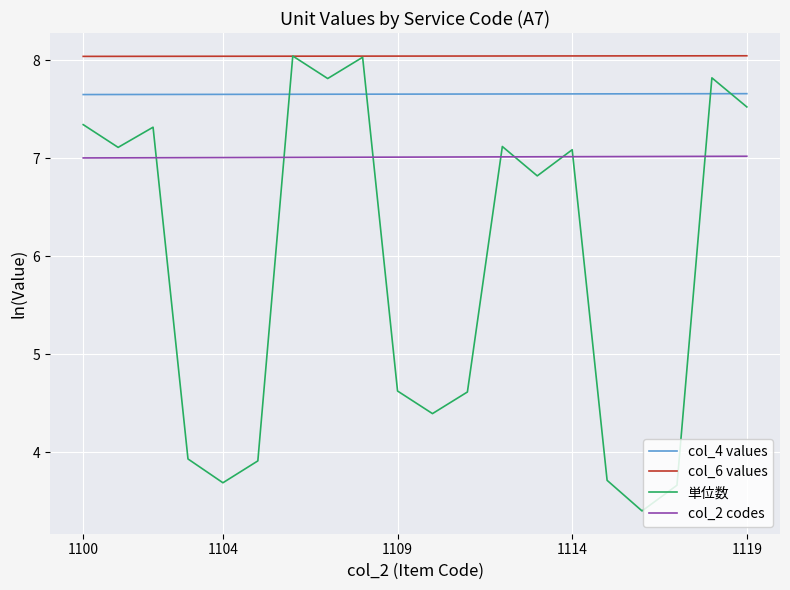

Which series has the largest total across all categories?

col_6 values